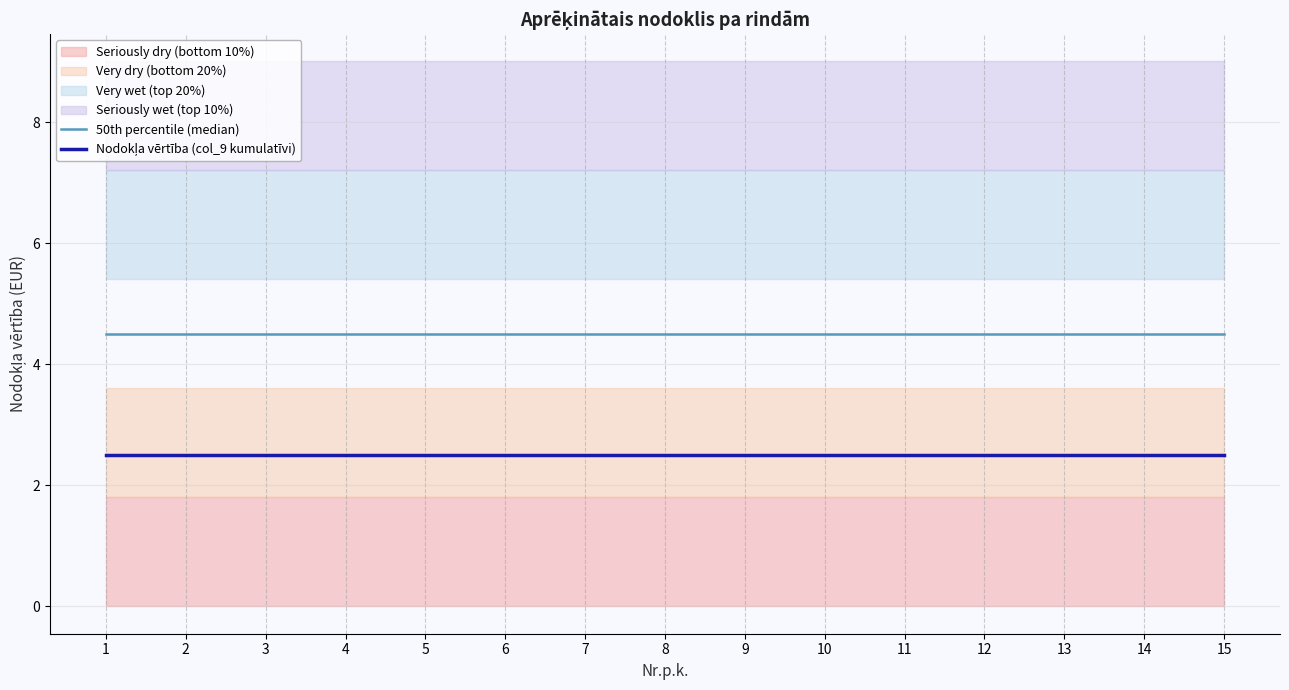

What is the value of the Nodokļa vērtība (col_9 kumulatīvi) point at the 3rd from the left?

2.5